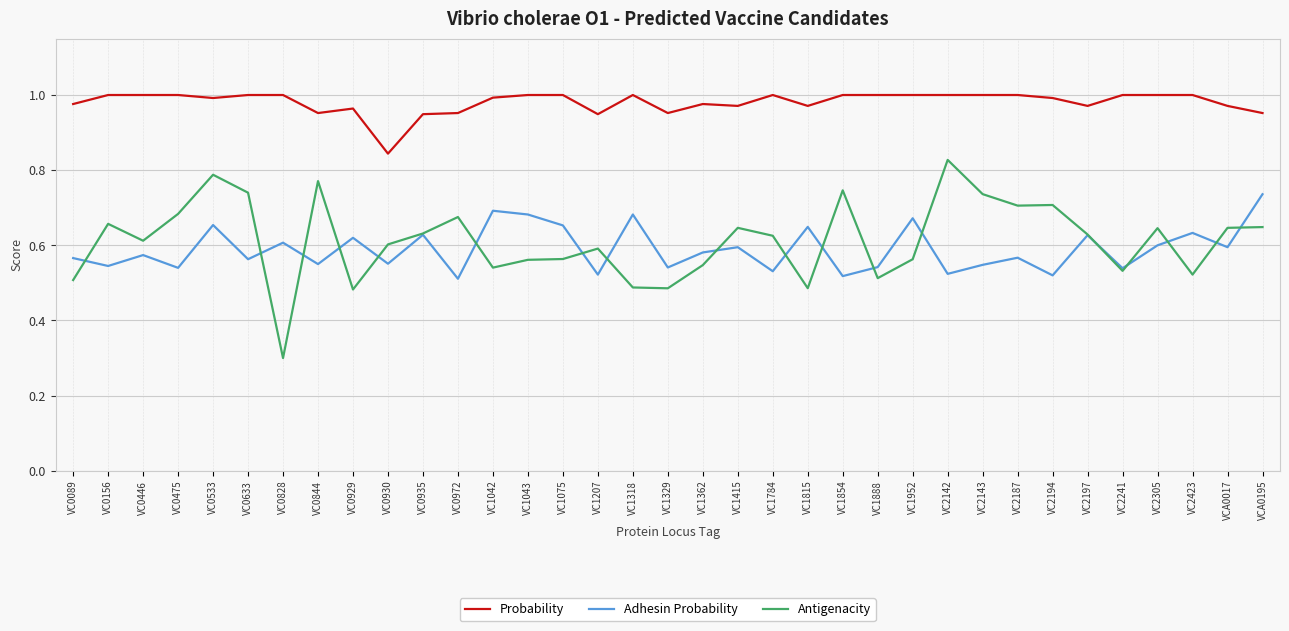

True or false: Antigenacity and Probability cross at least once.

False